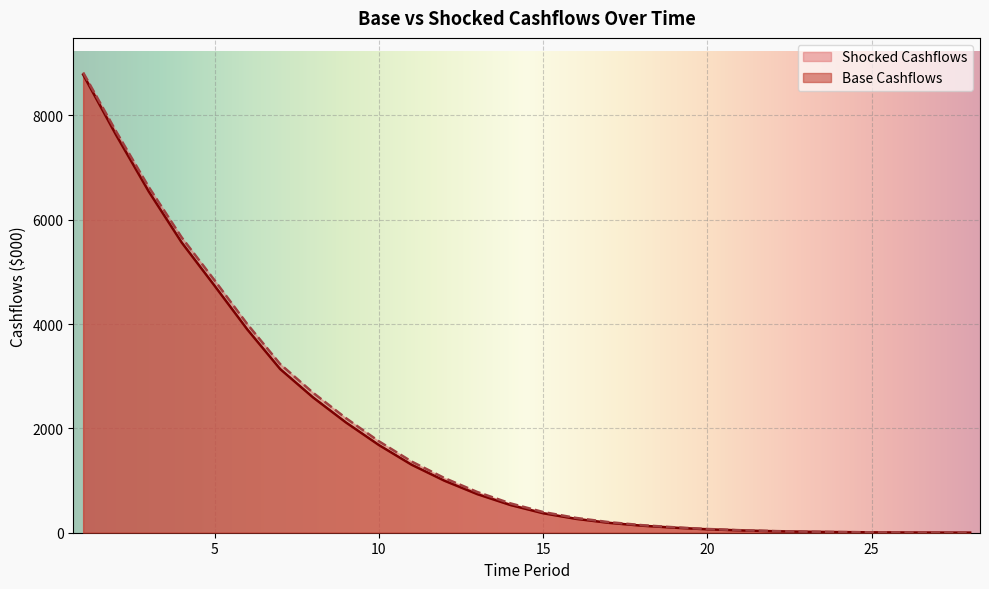

Reading right to left, list all the values displayed in this chart.

Base Cashflows: 1.8	3.0	4.7	7.6	12.0	18.9	29.2	44.6	66.2	96.5	135.4	189.9	266.3	373.8	532.4	739.4	996.5	1303.0	1682.1	2113.8	2592.8	3136.0	3894.8	4735.3	5563.1	6538.2	7628.5	8782.6
Shocked Cashflows: 2.0	3.3	5.2	8.3	13.2	20.6	31.8	48.4	71.6	104.0	145.4	203.2	283.9	397.1	563.6	779.9	1047.3	1364.1	1754.2	2195.6	2682.2	3230.6	3996.1	4838.6	5660.3	6624.1	7695.6	8821.4